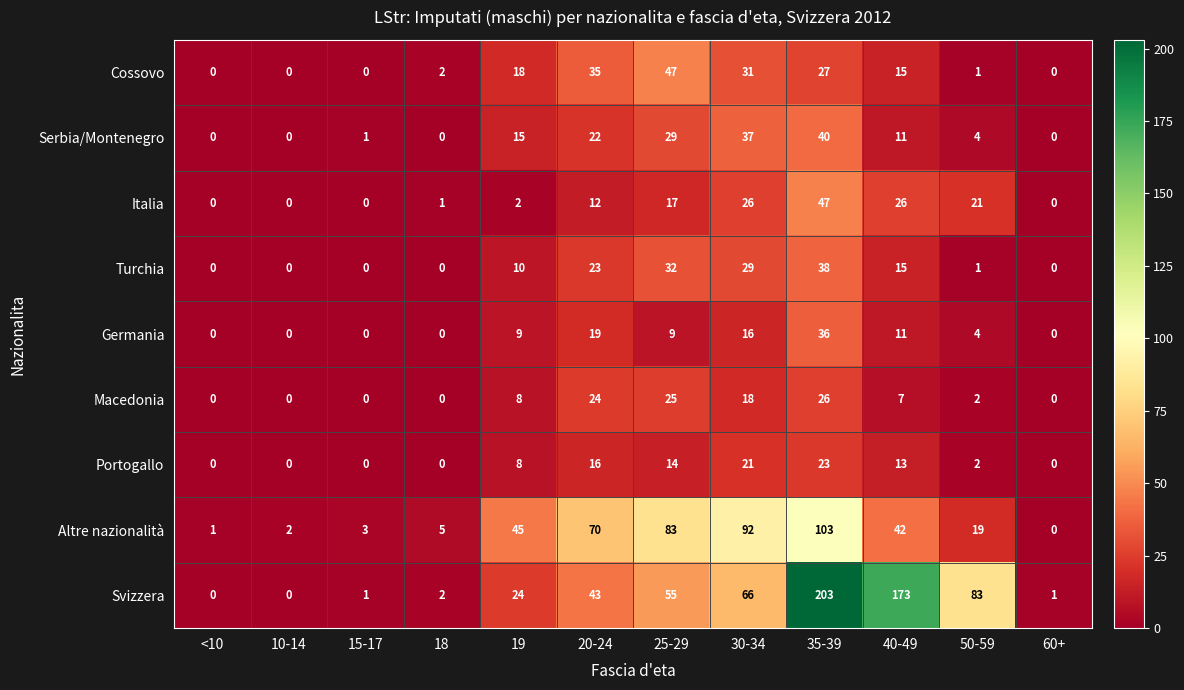

What value does the Serbia/Montenegro series have at 19, to the nearest 5?

15